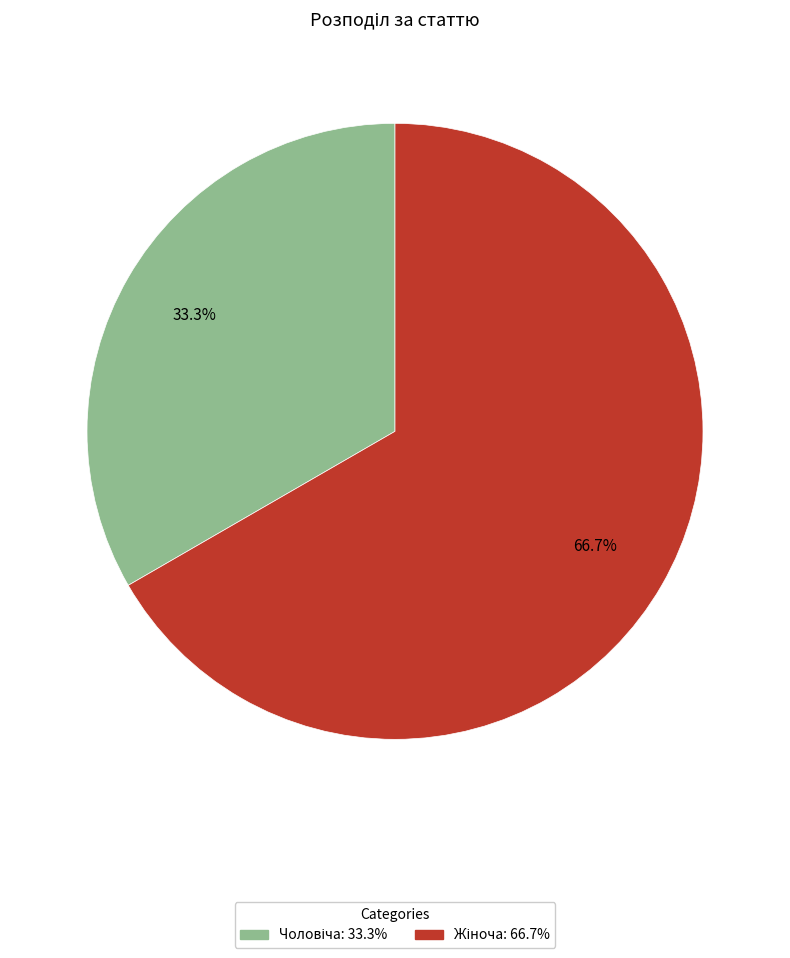

Is there any slice that represents more than half of the pie?

Yes